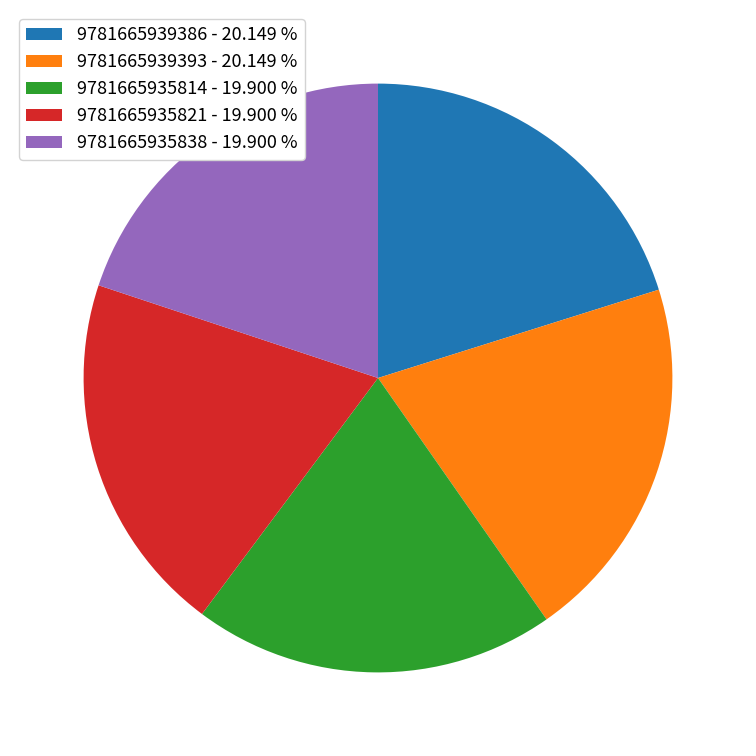

What is the ratio of the value at 9781665935821 to the value at 9781665939393?

1.0